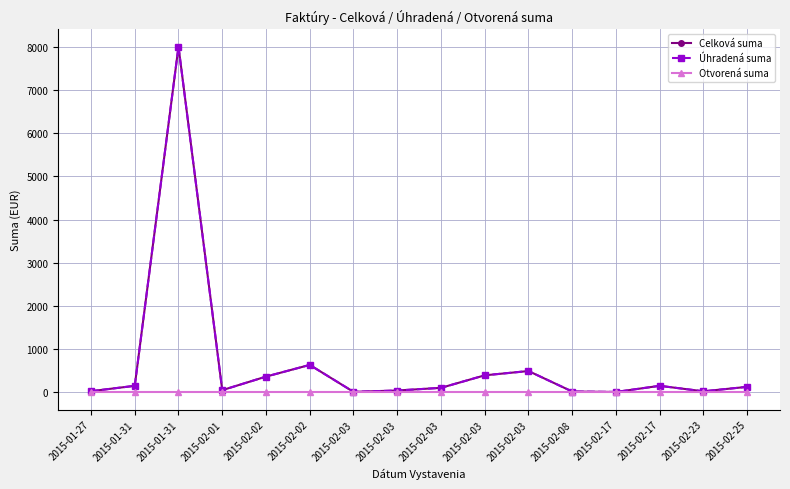

Is it true that Úhradená suma equals 491.7 at 2015-02-03?

True